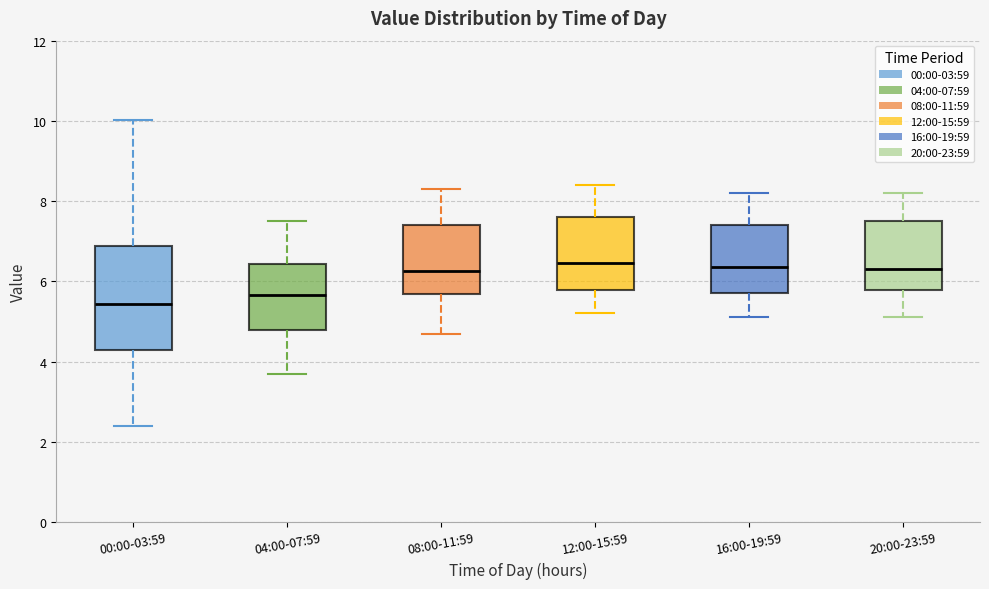

Reading left to right, read every box against the y-axis: the position of its median line, the range the box covers, and the ends of its whiskers. The values are not printed on the chart, so give them approximately, as read against the axis.

00:00-03:59: median 5.4, box 4.2 to 6.8, whiskers 2.4 to 10.0
04:00-07:59: median 5.6, box 4.8 to 6.4, whiskers 3.8 to 7.6
08:00-11:59: median 6.2, box 5.6 to 7.4, whiskers 4.8 to 8.4
12:00-15:59: median 6.4, box 5.8 to 7.6, whiskers 5.2 to 8.4
16:00-19:59: median 6.4, box 5.8 to 7.4, whiskers 5.2 to 8.2
20:00-23:59: median 6.4, box 5.8 to 7.6, whiskers 5.2 to 8.2